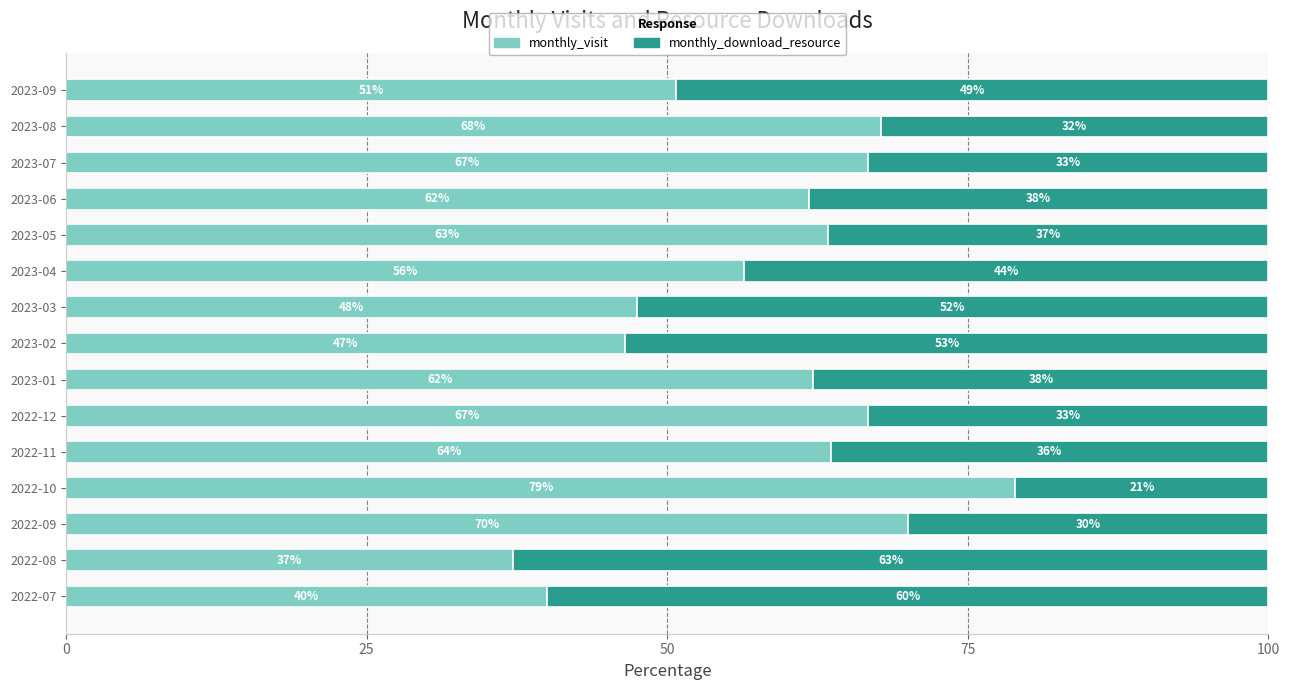

What is the sum of the monthly_visit values at 2023-05 and 2023-07?

130.0